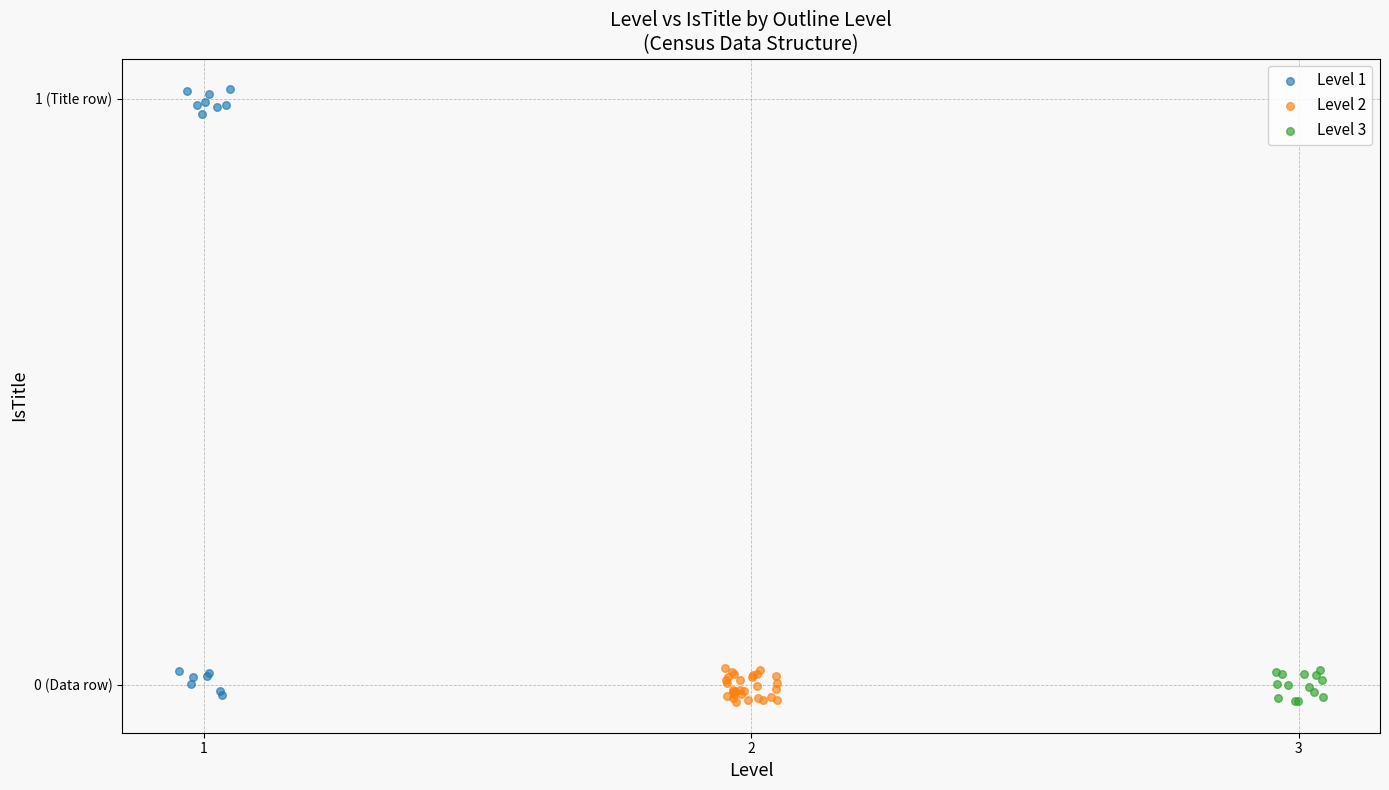

Which series has the largest Y range (max minus min)?

Level 1